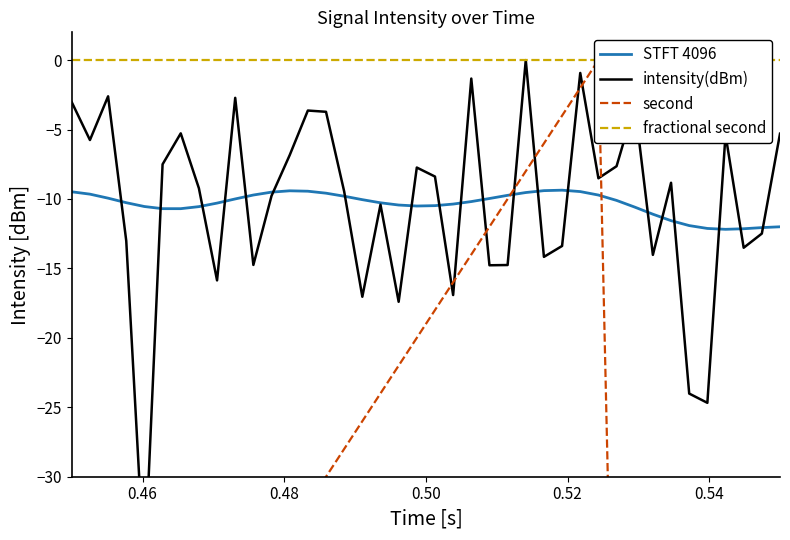

True or false: second and fractional second cross at least once.

False